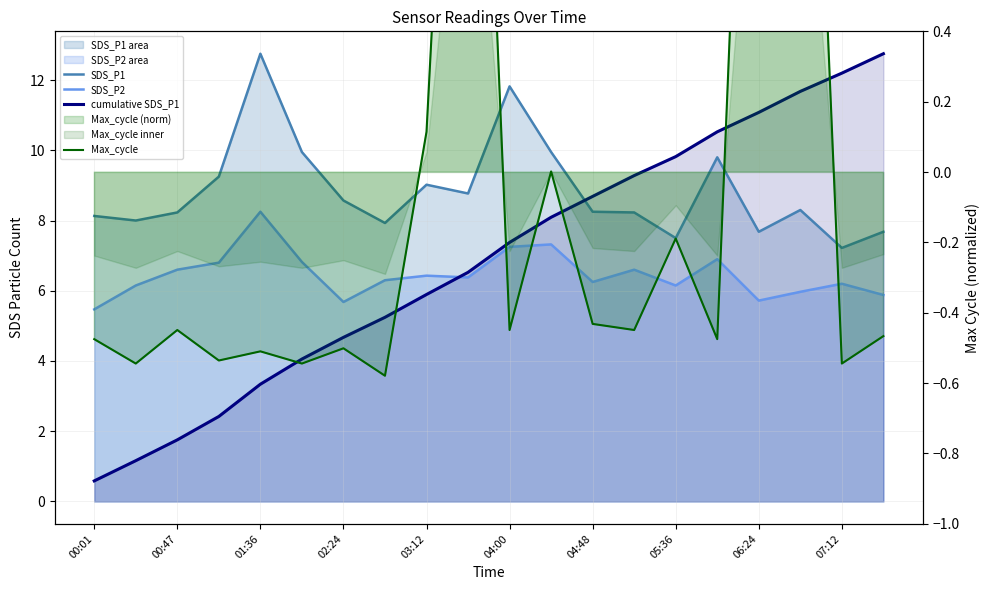

Does the chart have visible grid lines?

Yes